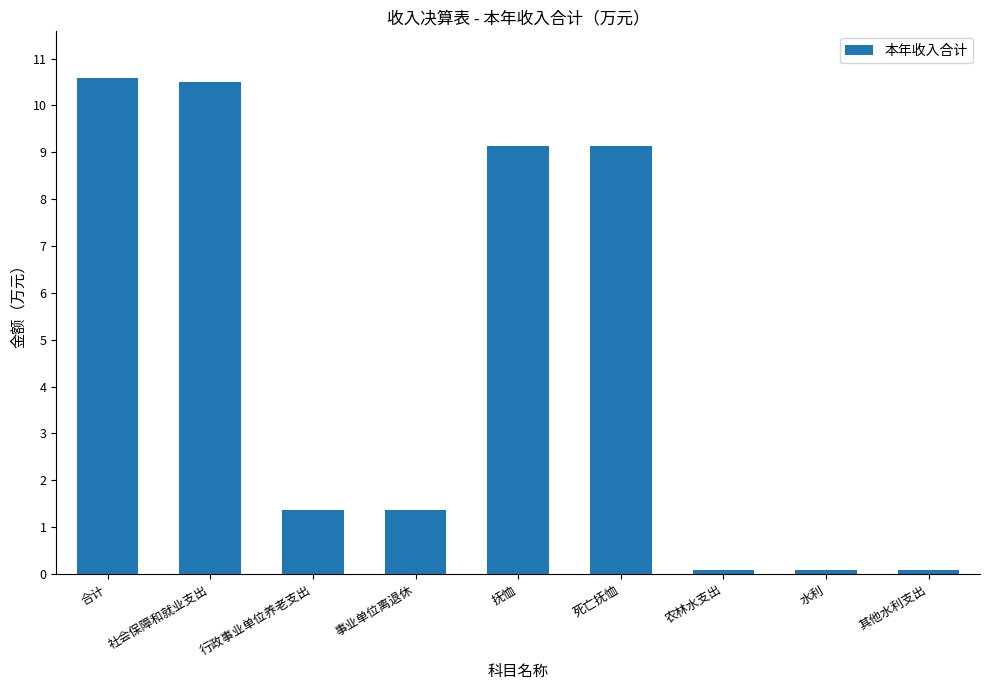

What is the sum of all values?

42.3